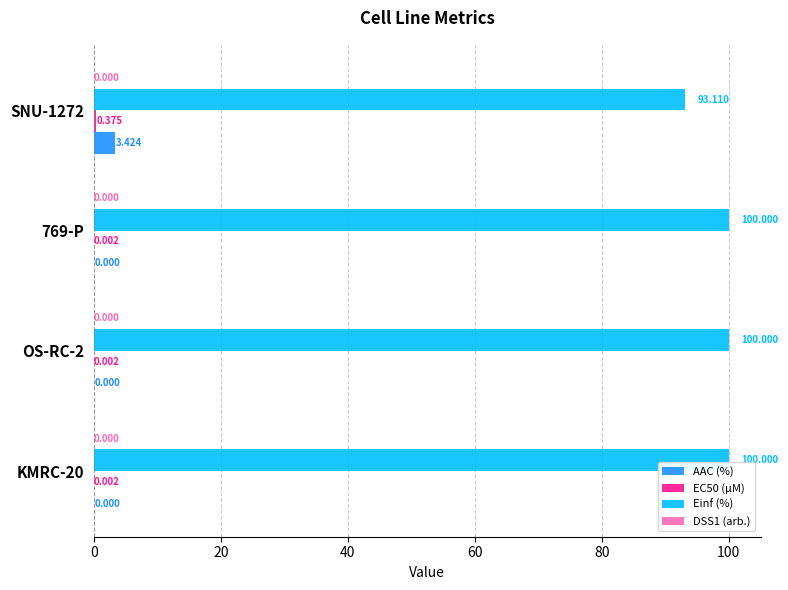

Which series has the largest total across all categories?

Einf (%)